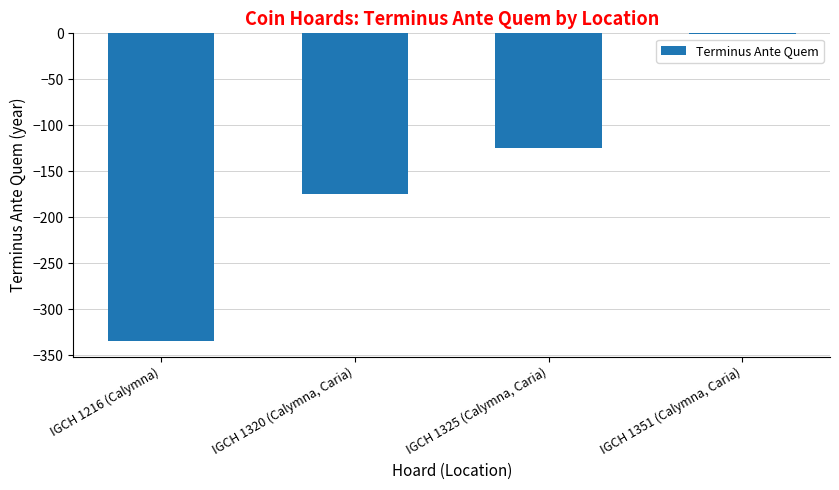

At which label is the value closest to -168?

IGCH 1320 (Calymna, Caria)